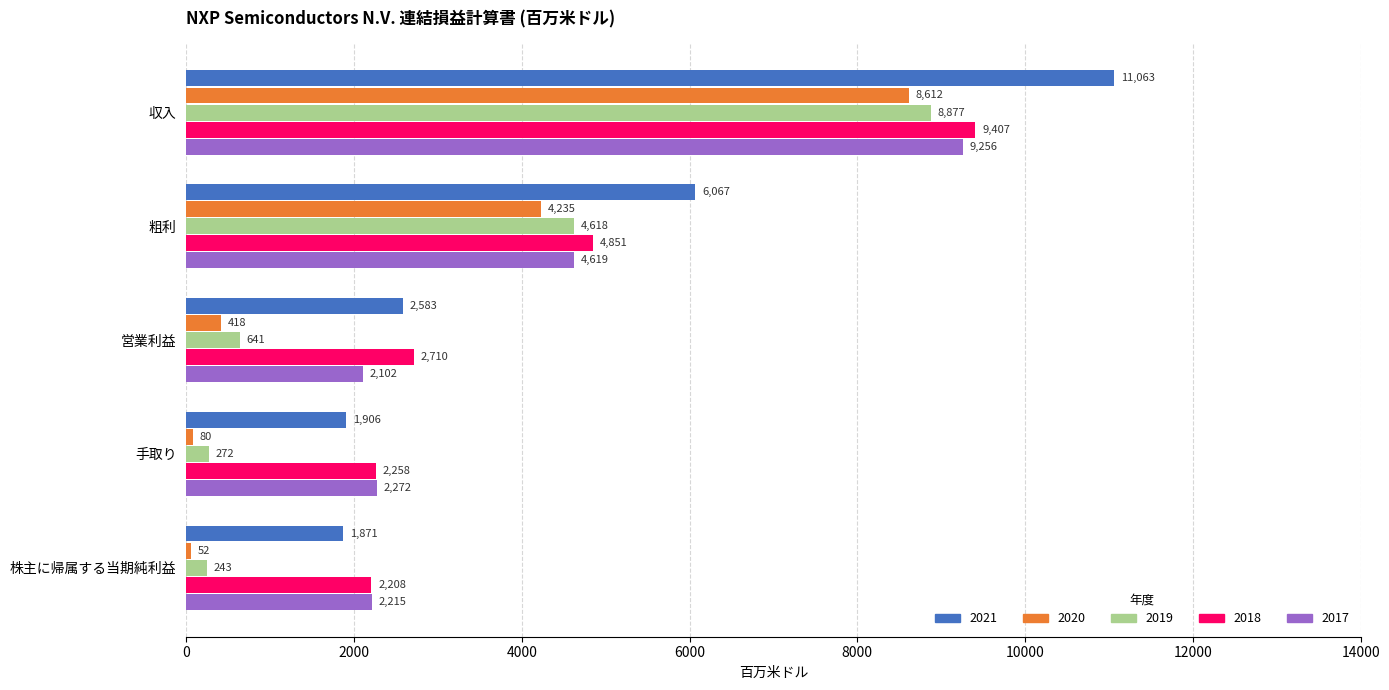

Which series has the largest total across all categories?

2021